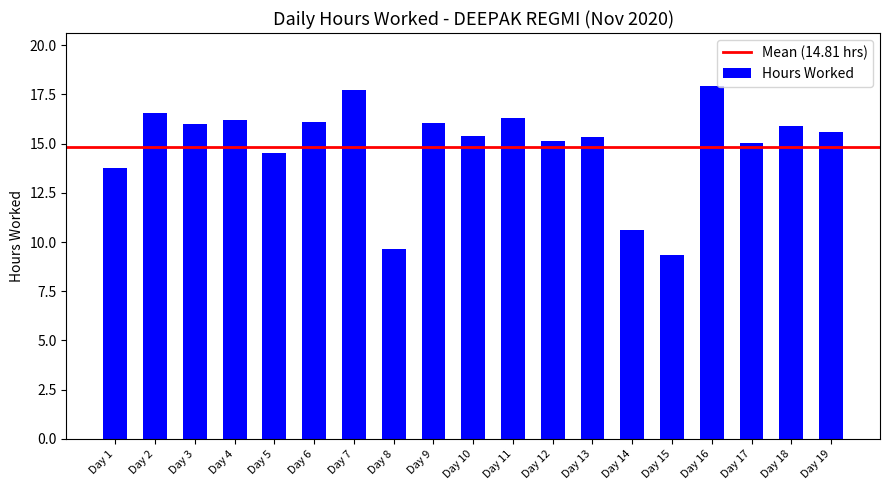

Which has a higher value, Day 1 or Day 13?

Day 13